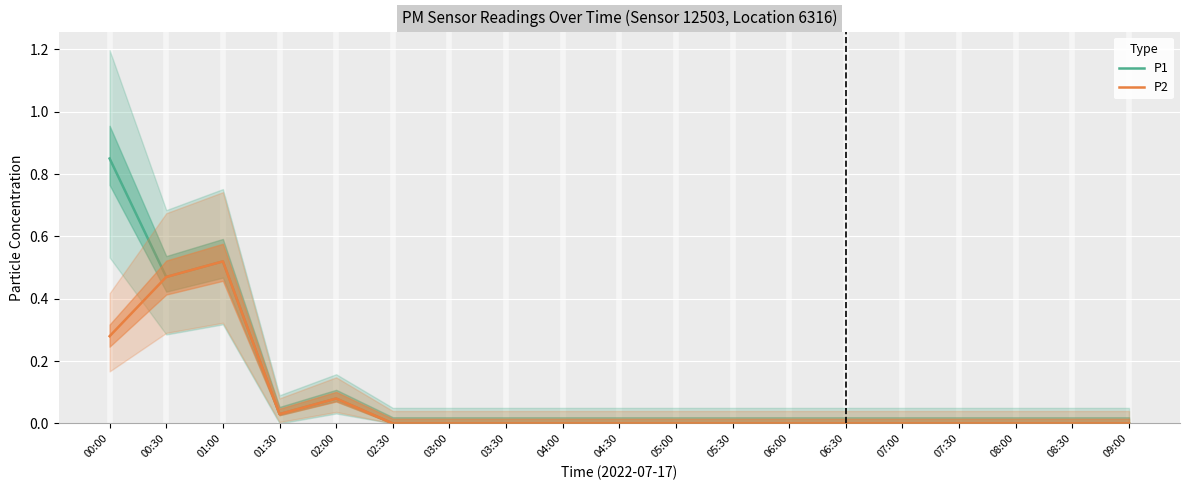

At 04:30, list the series in order from largest to smallest.

P1, P2